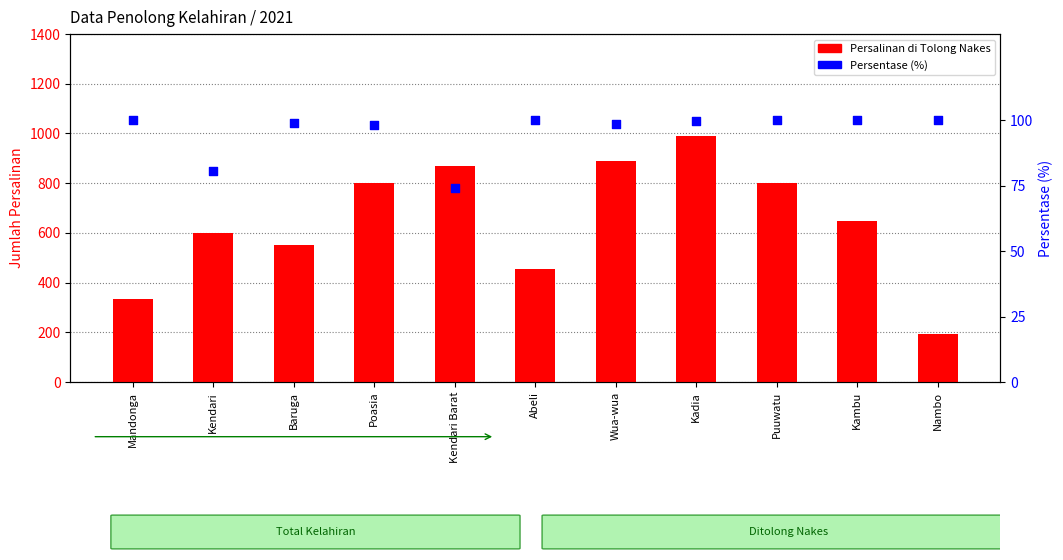

Is the value of Persalinan di Tolong Nakes at Kadia greater than the value of Persentase (%) at Poasia?

Yes